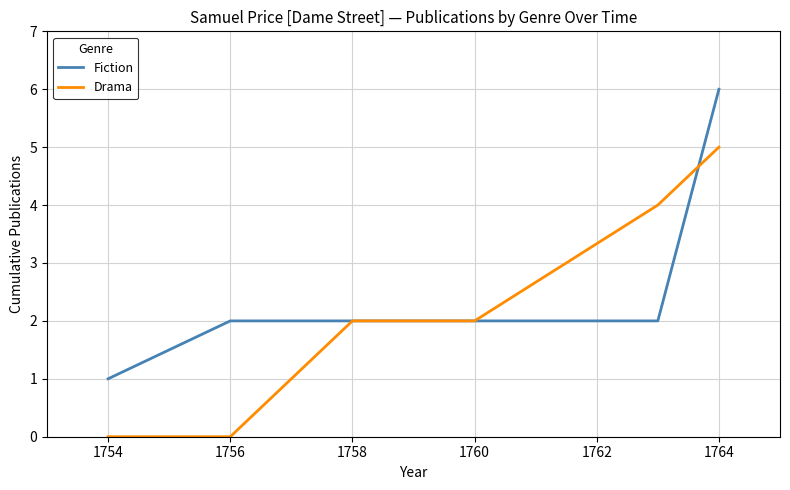

Which series has the largest total across all categories?

Fiction